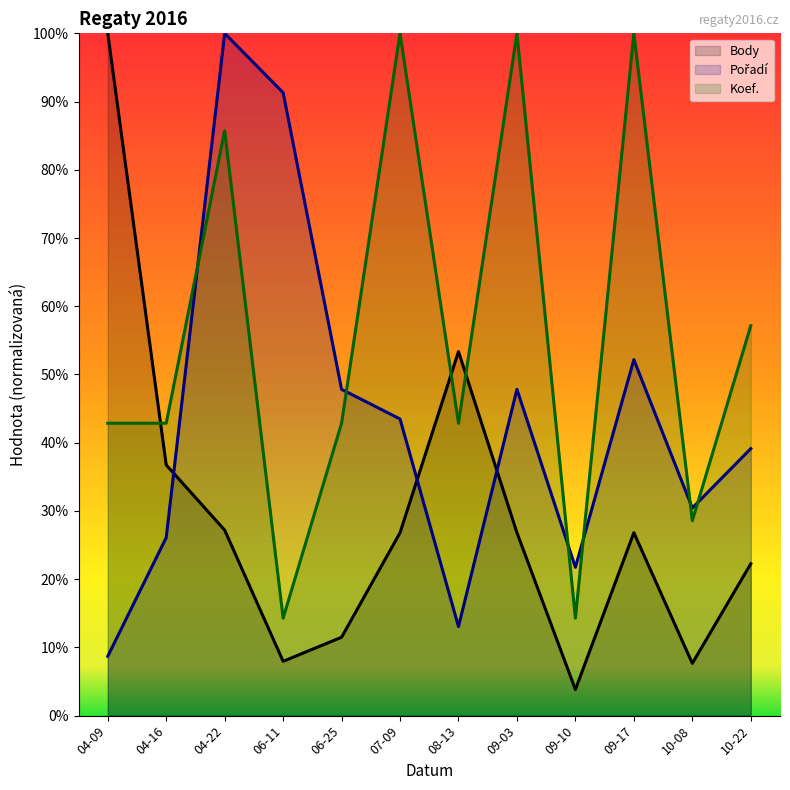

What are all the series names shown in the legend?

Body, Pořadí, Koef.